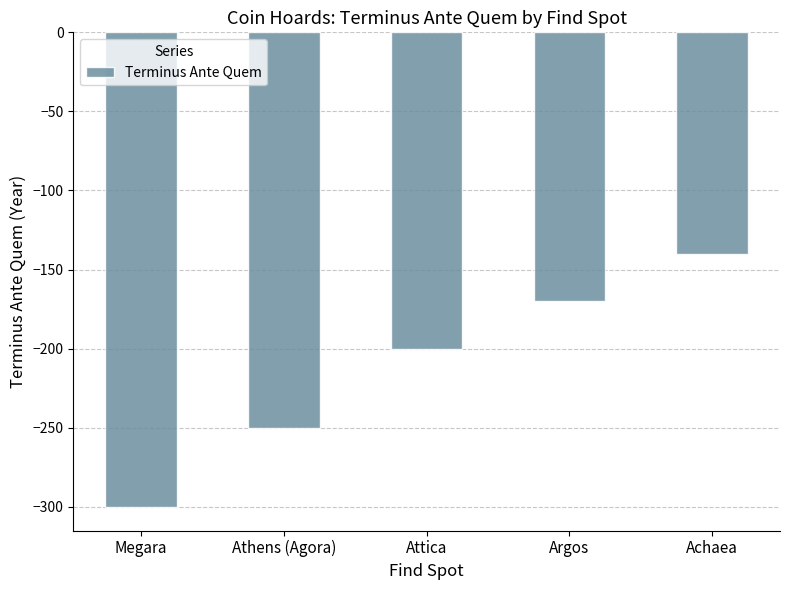

What is the average value?

-212